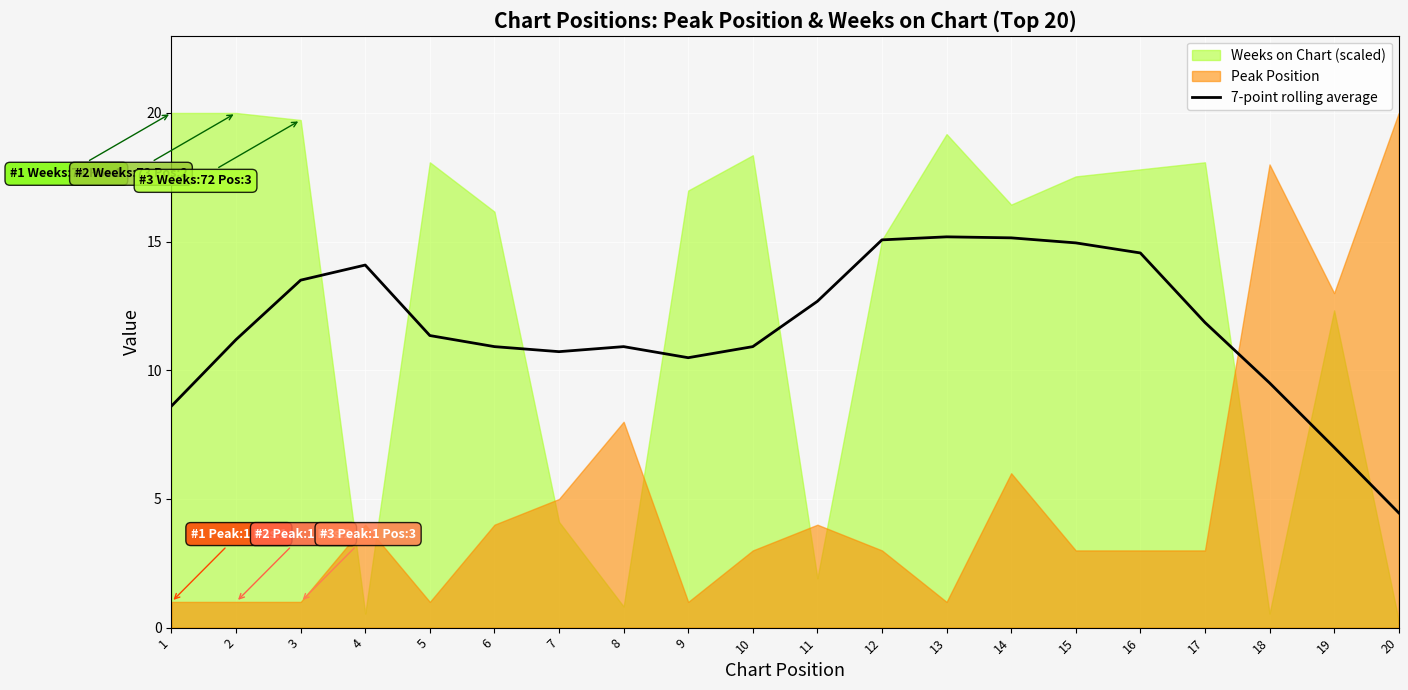

What is the difference between the maximum and second lowest values?

8.2